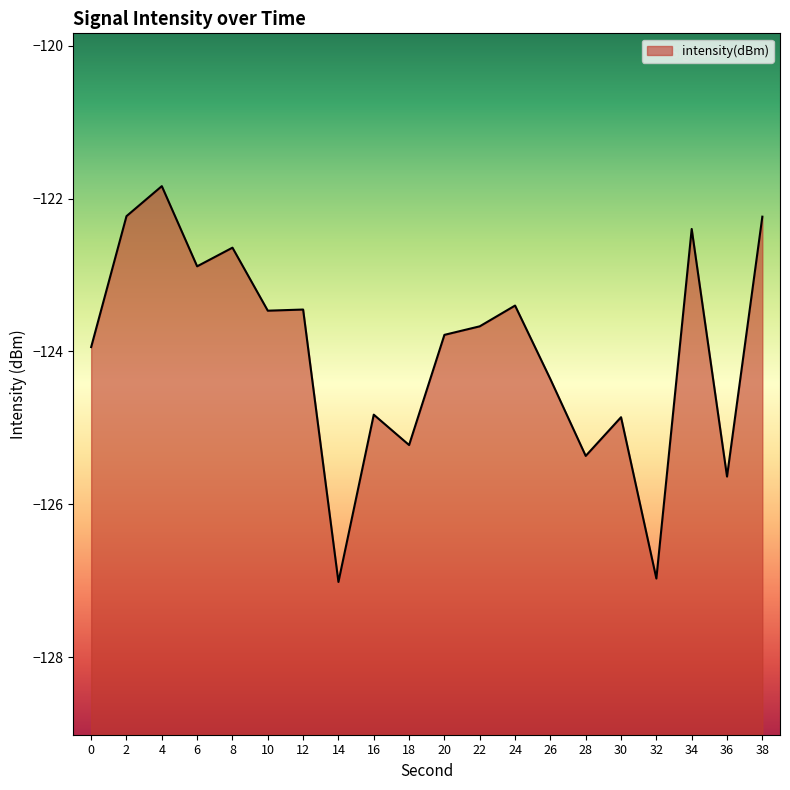

Reading left to right, list all the values displayed in this chart.

-123.9	-122.2	-121.8	-122.9	-122.6	-123.5	-123.5	-127.0	-124.8	-125.2	-123.8	-123.7	-123.4	-124.4	-125.4	-124.9	-127.0	-122.4	-125.6	-122.2